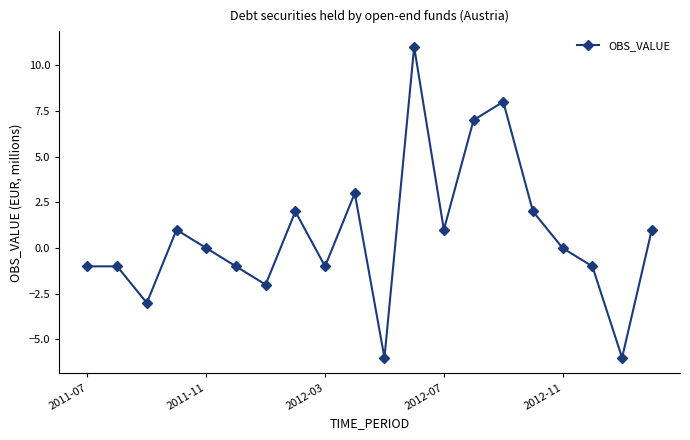

Count the number of data series in this chart.

1